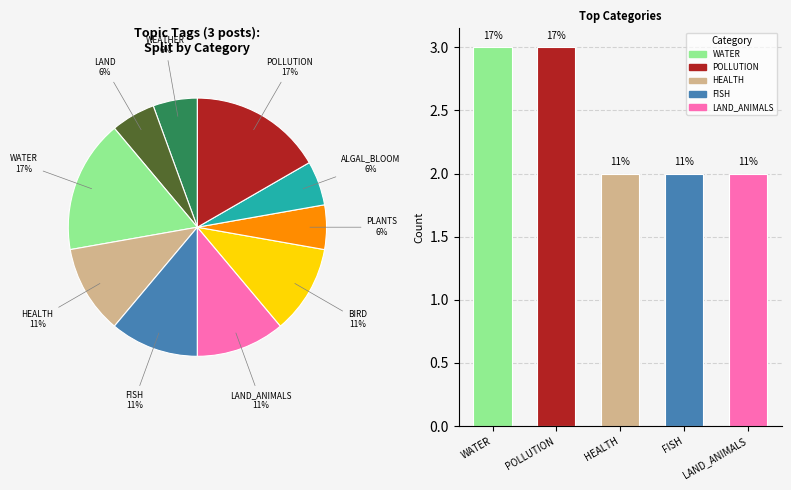

Between POLLUTION and WEATHER, which is larger?

POLLUTION